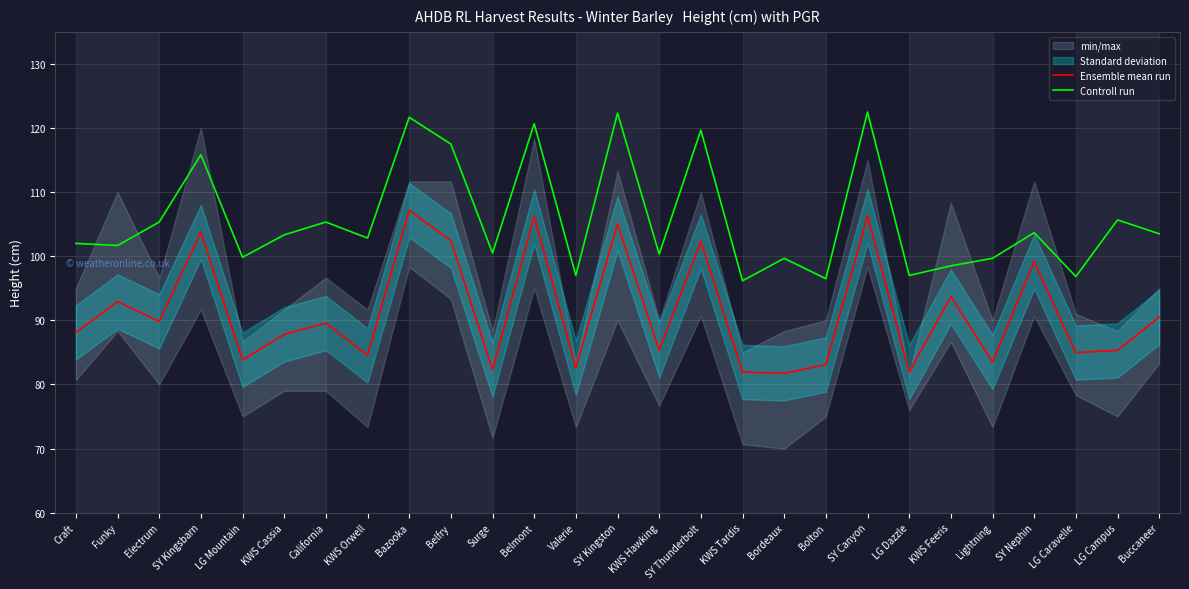

What value does the Controll run series have at LG Mountain?

99.8